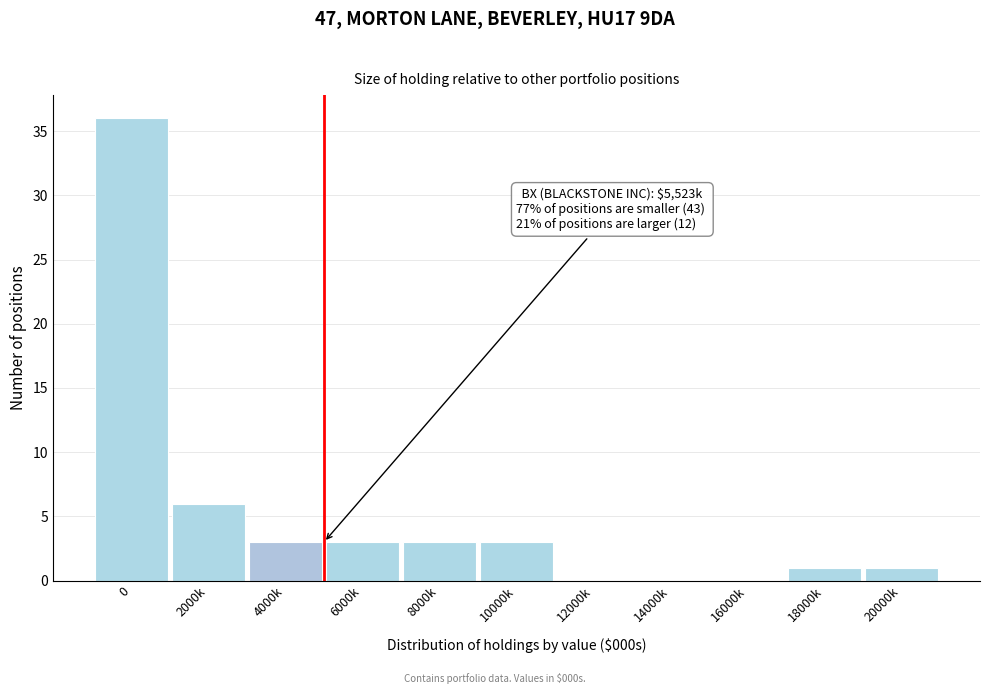

Reading right to left, list all the values displayed in this chart.

20000k=1	18000k=1	16000k=0	14000k=0	12000k=0	10000k=3	8000k=3	6000k=3	4000k=3	2000k=6	0=36